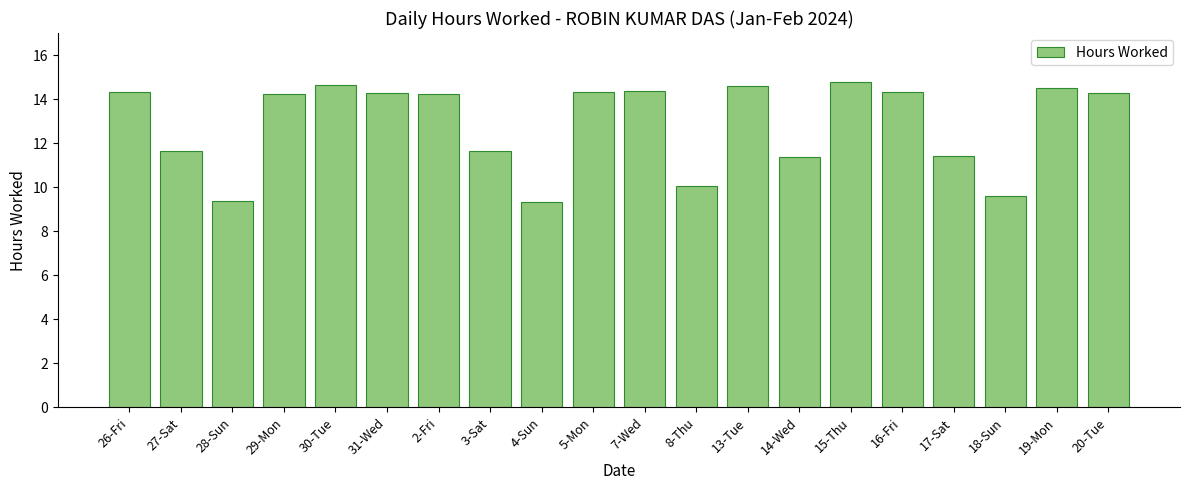

What is the change in value from 30-Tue to 16-Fri?

-0.3